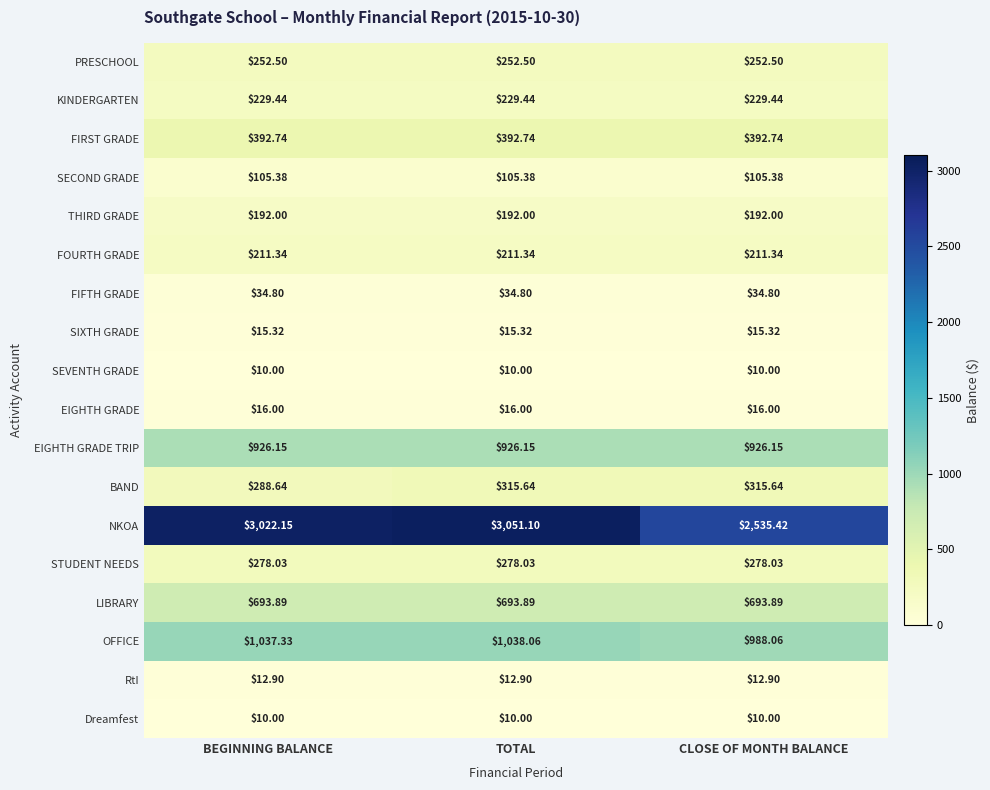

Which series has the largest total across all categories?

NKOA